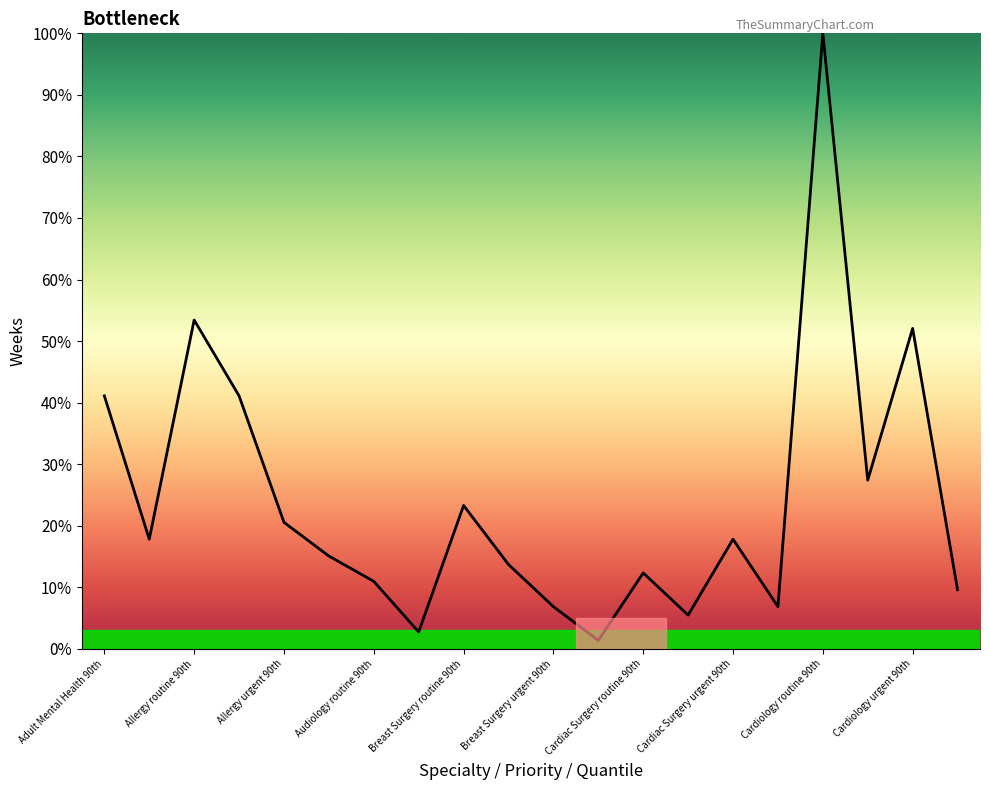

What is the difference between the maximum and minimum values?

98.6